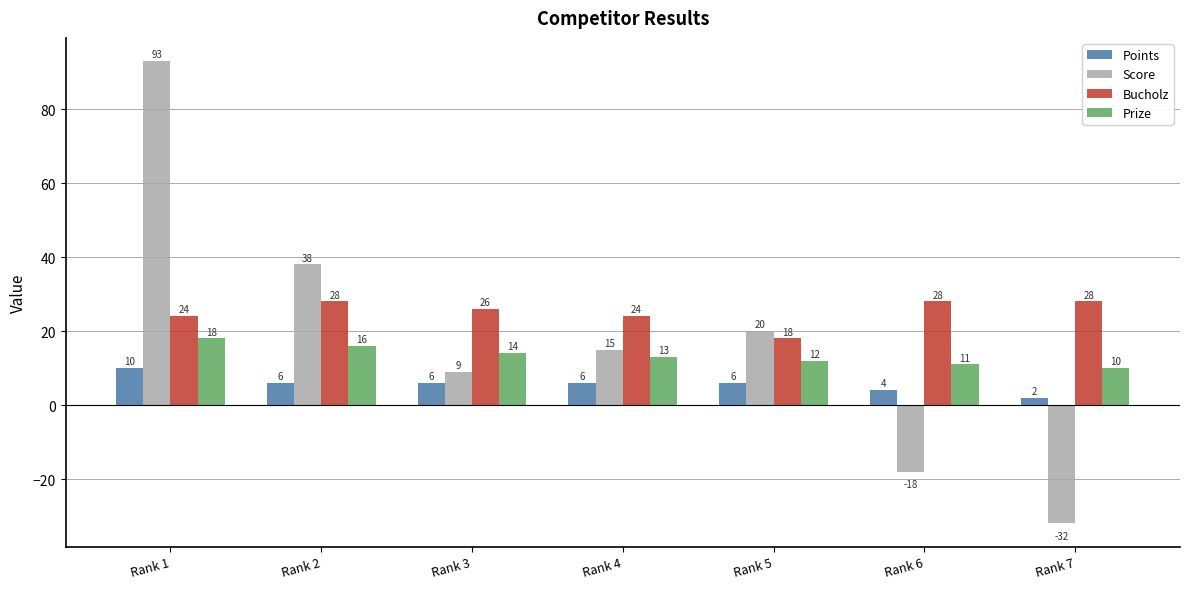

What is the spread (max minus min) of values at Rank 7?

60